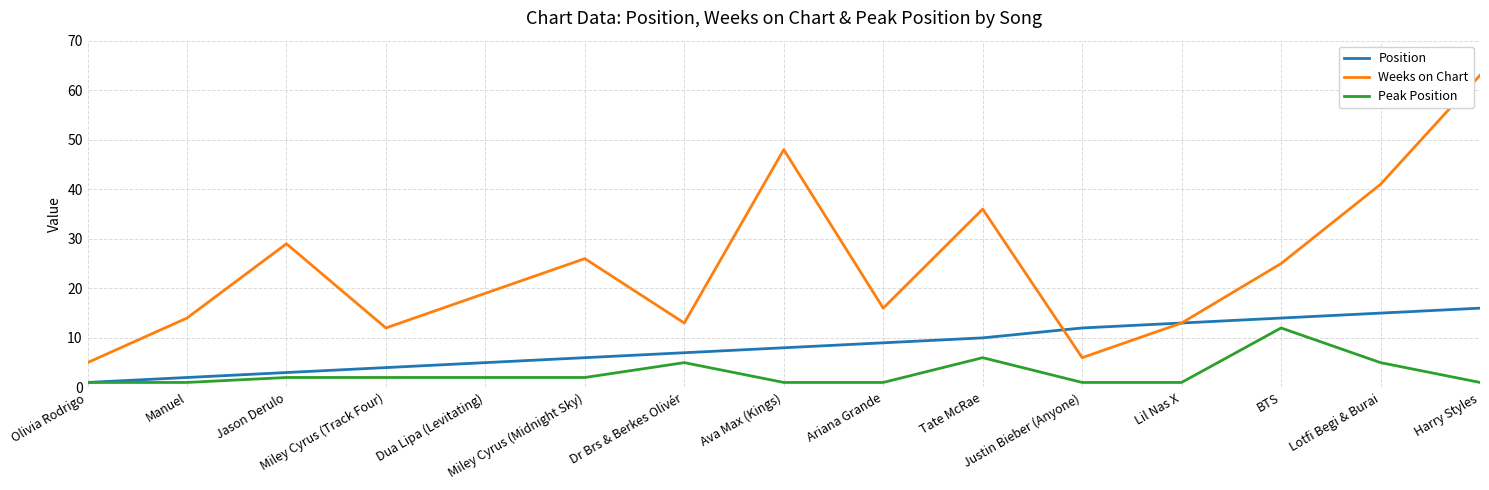

How many categories are shown in the chart?

15